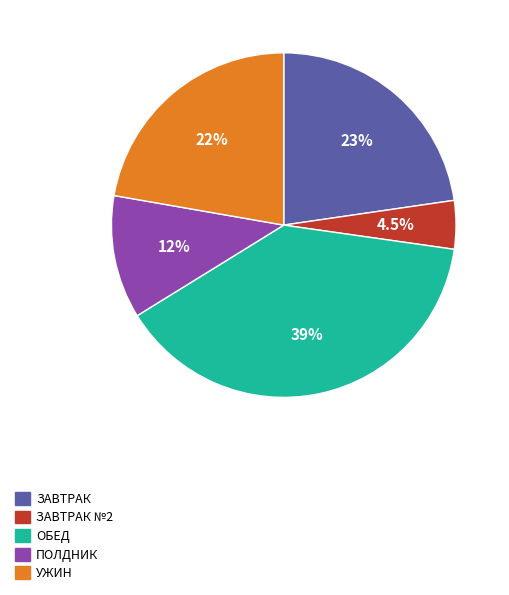

Does any single category account for the majority?

No